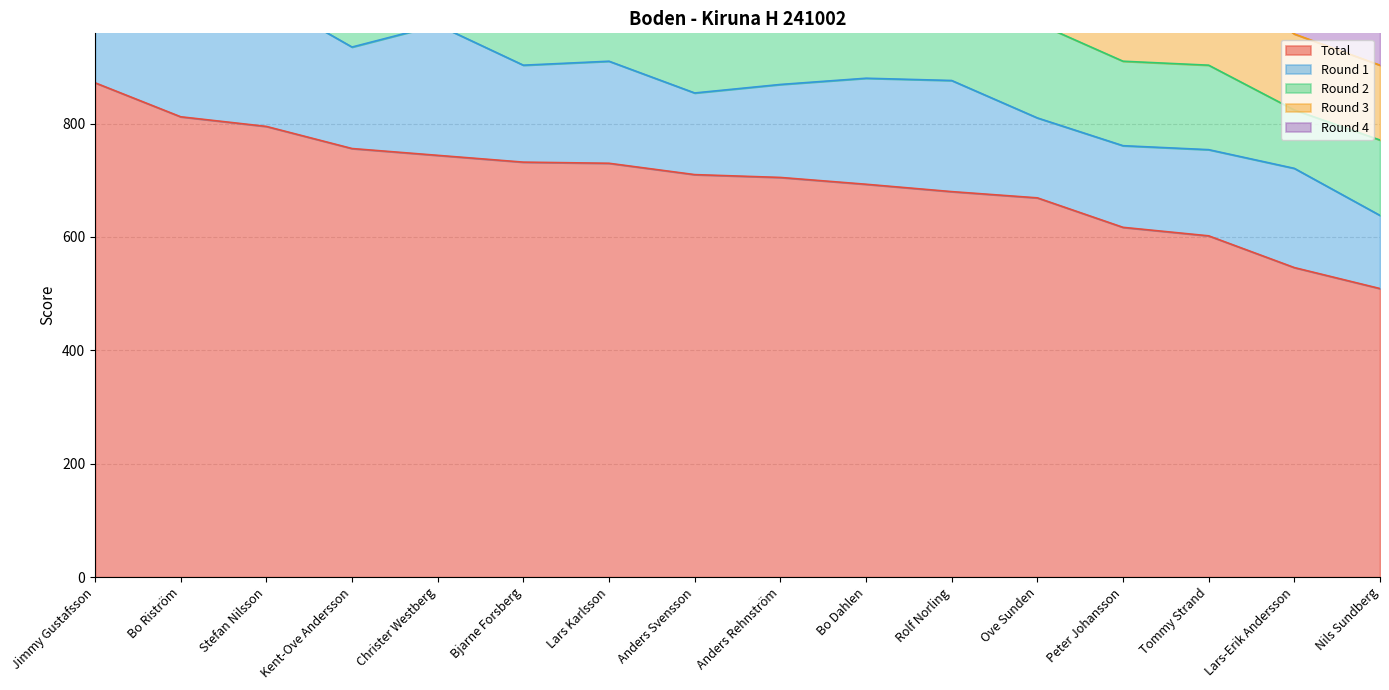

The value of Round 3 at Anders Rehnström is 149. True or false?

True